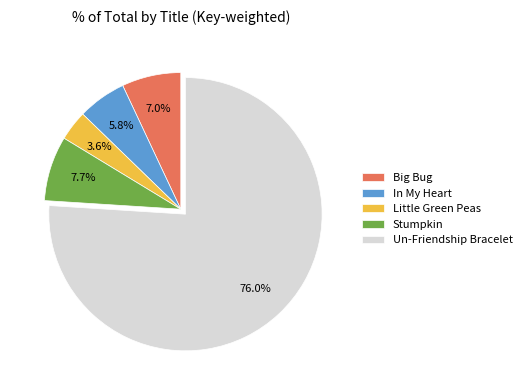

To the nearest percent, what portion does In My Heart represent?

6%